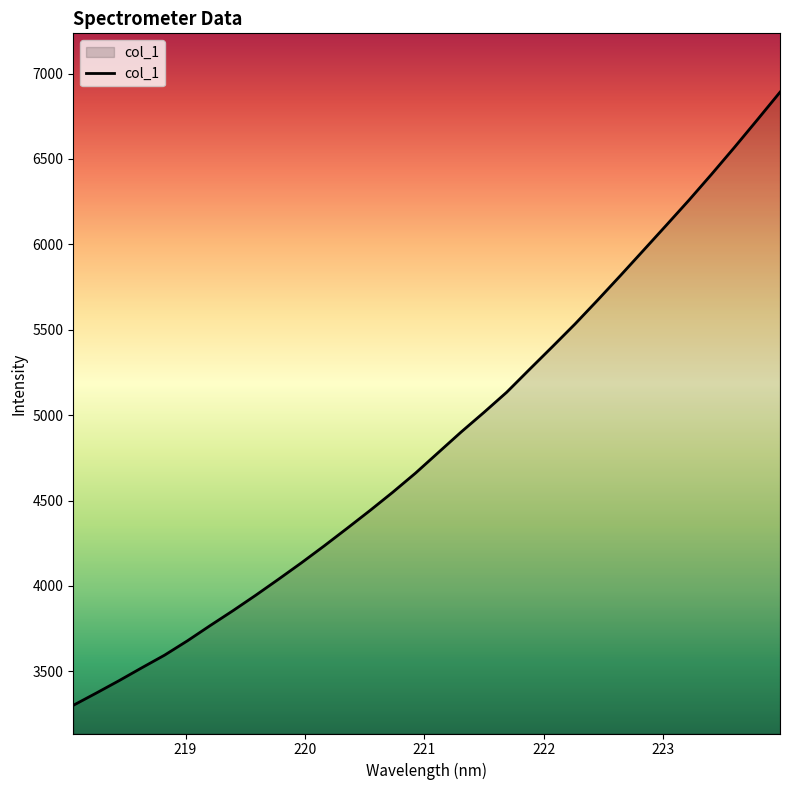

Count the number of categories in the chart.

32